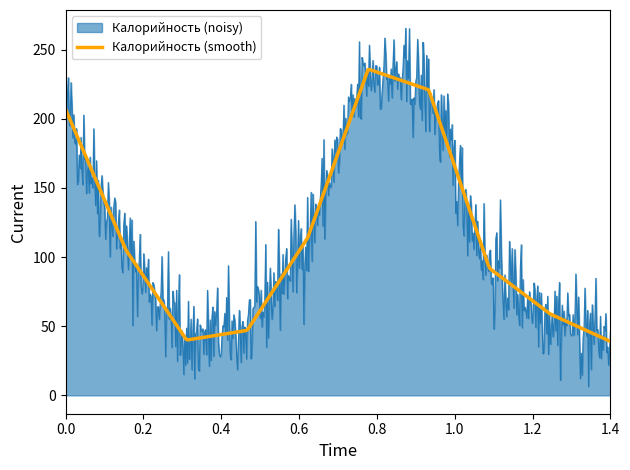

What is the highest value of the Калорийность (noisy) series?

265.5